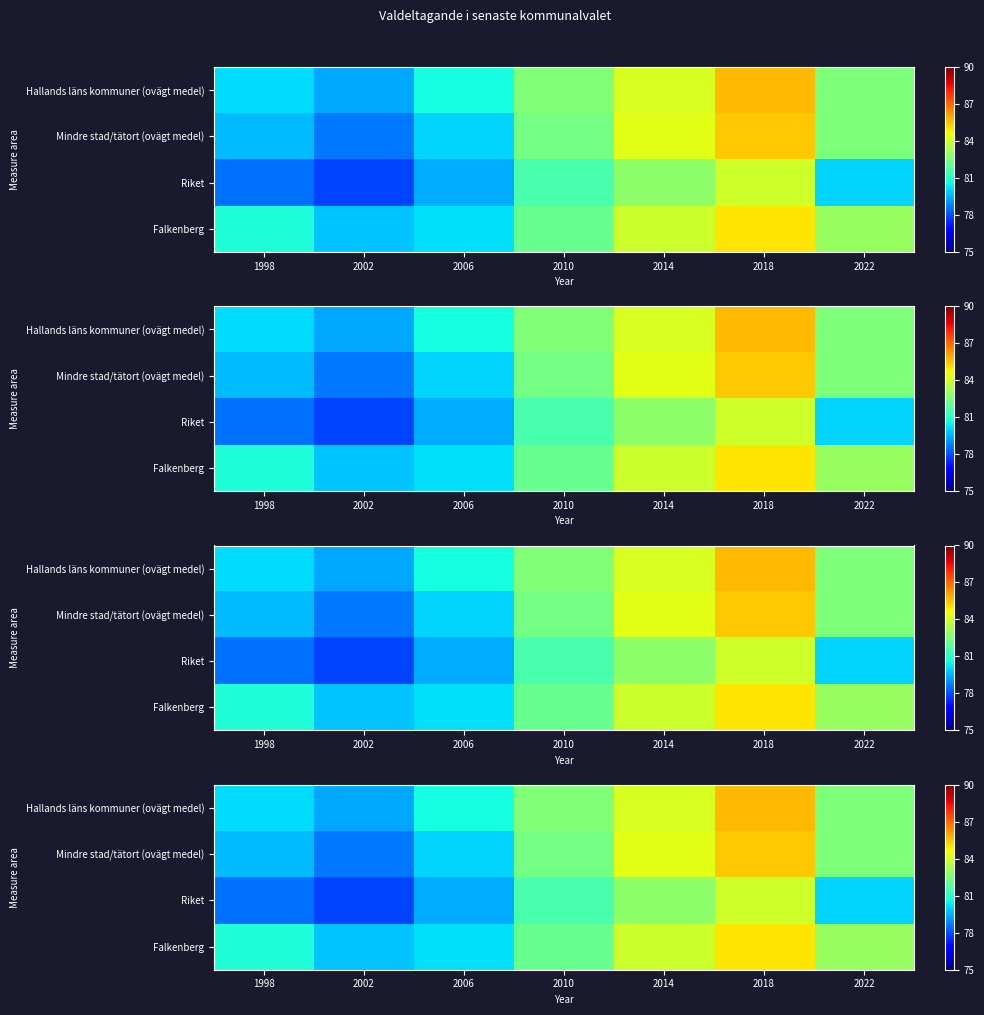

What is the difference between the Hallands läns kommuner (ovägt medel) values at 2018 and 2002?

6.3